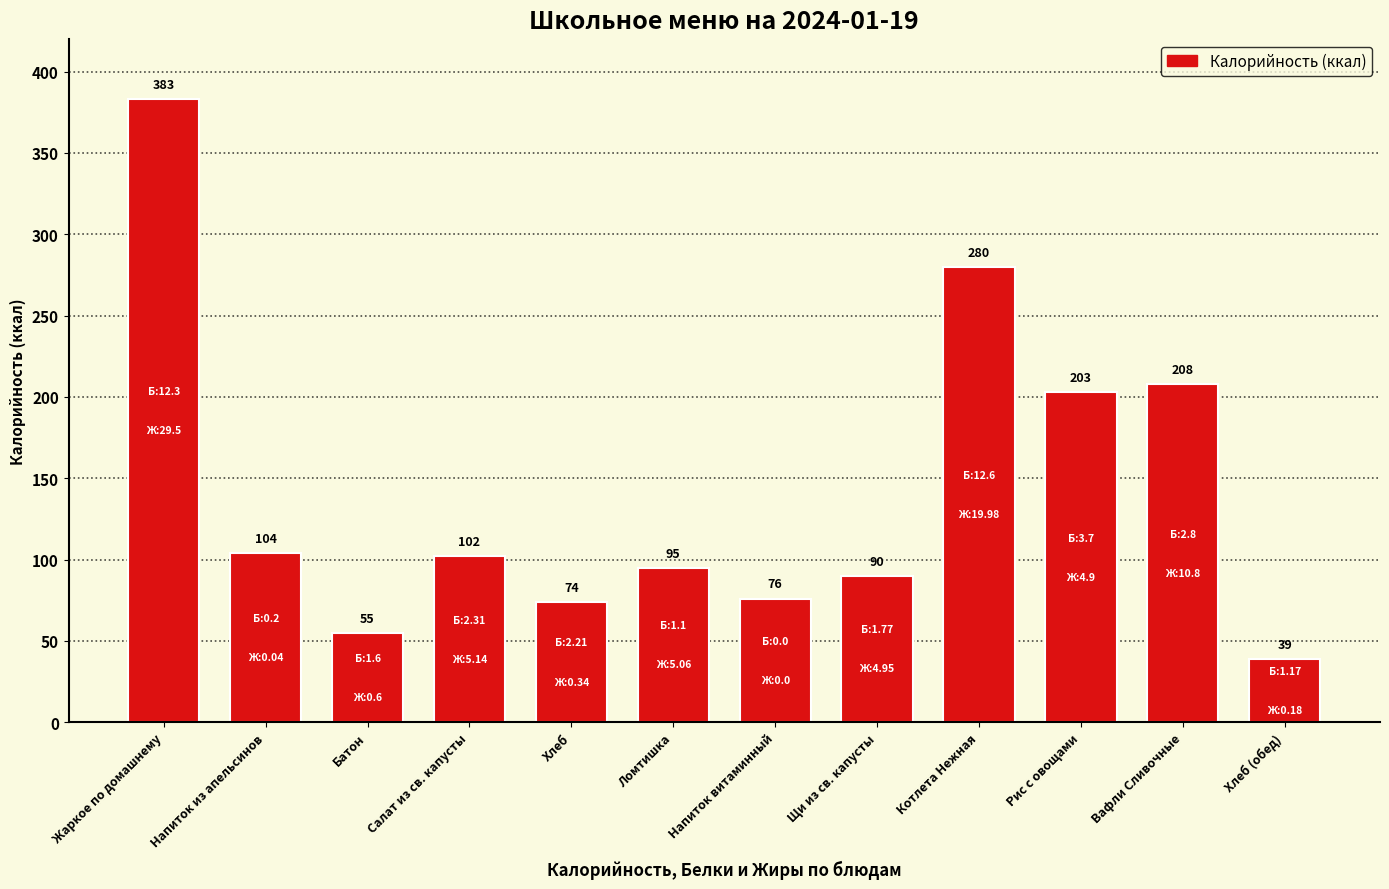

At which label does the data first exceed 102?

Жаркое по домашнему